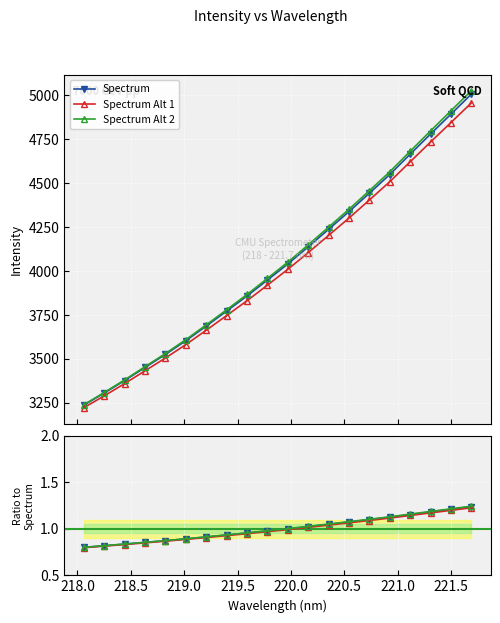

Where does the data first go above 4039?

219.9712